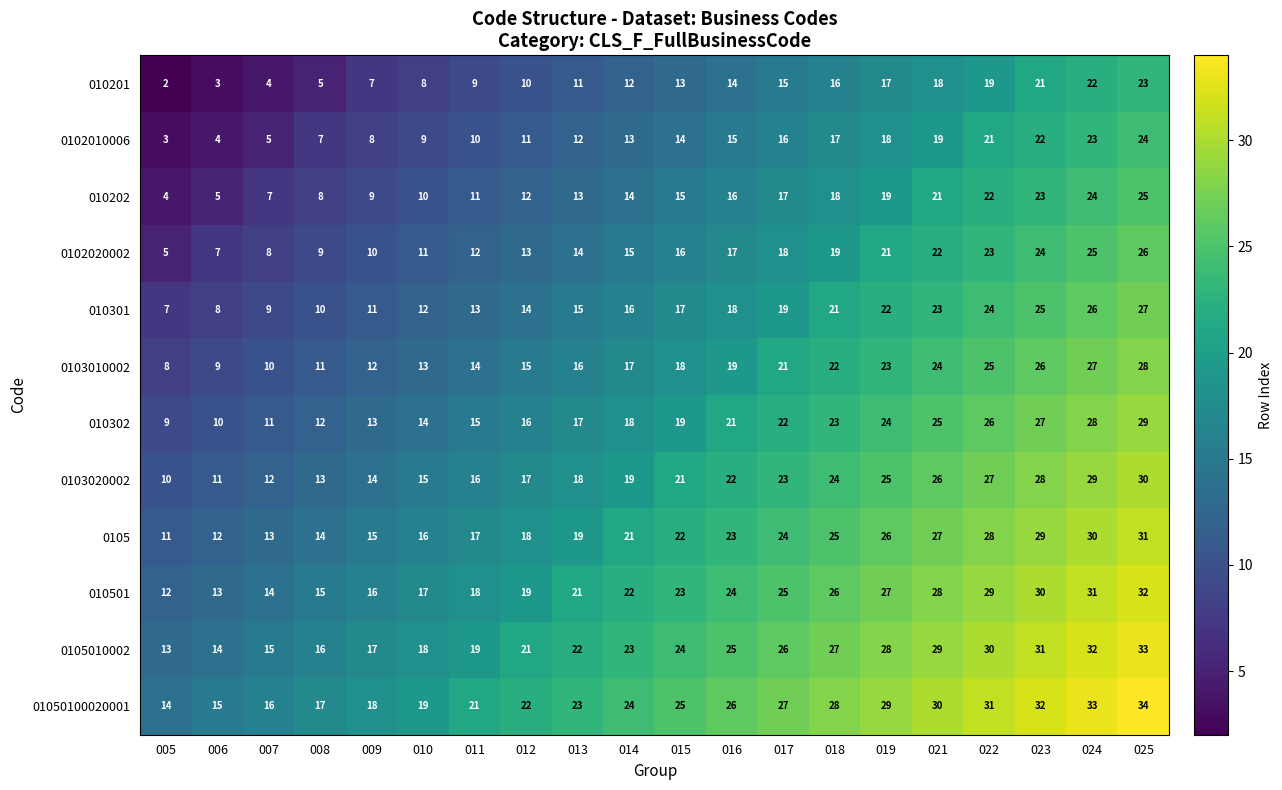

Read the 010501 value at 019.

27